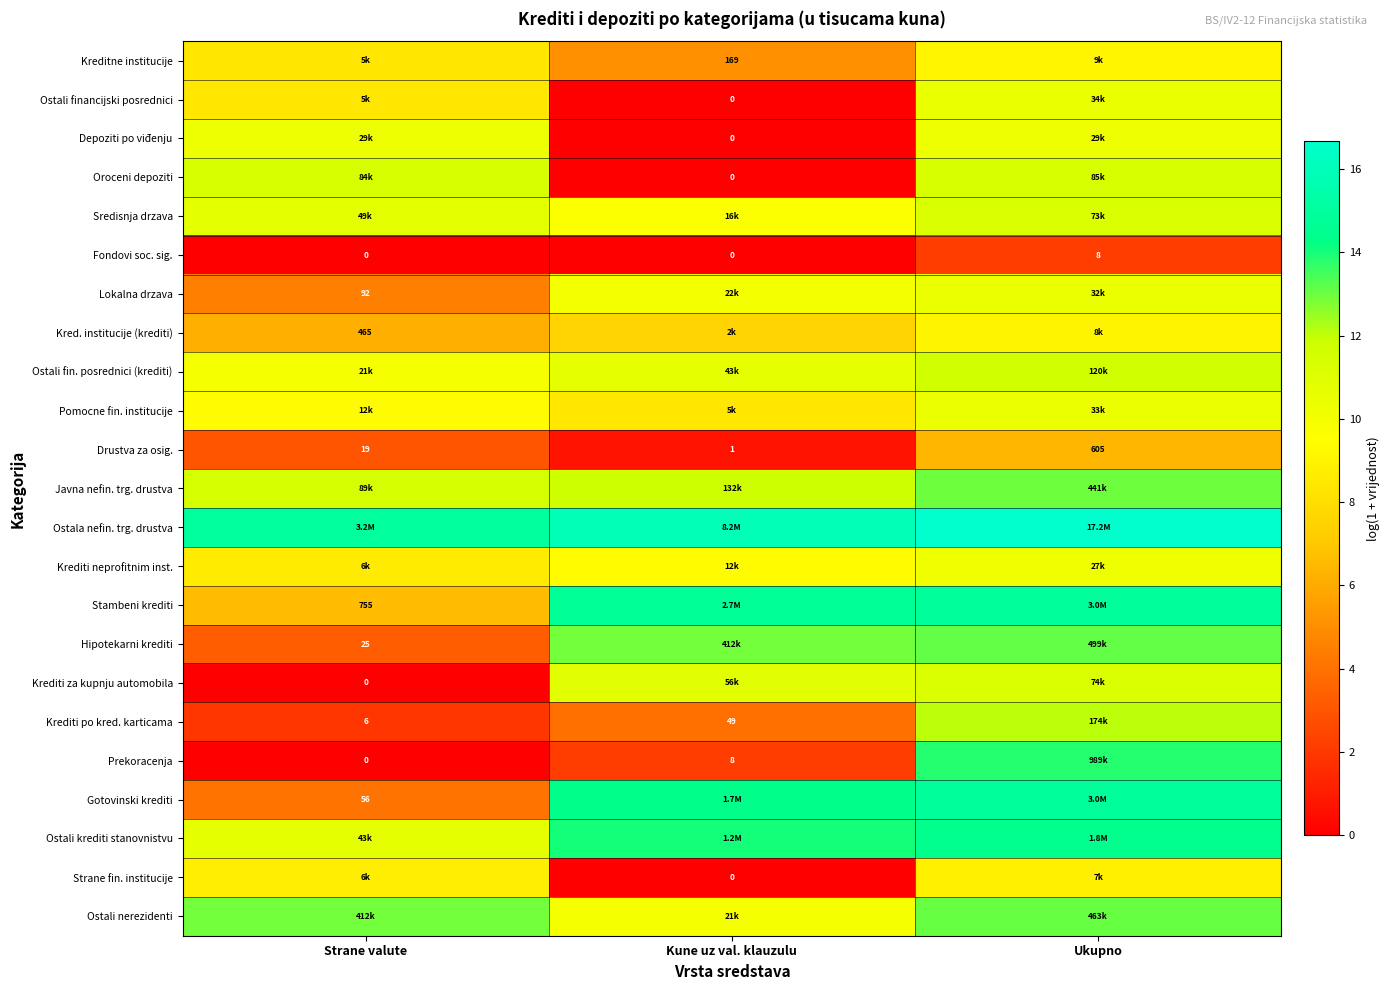

What is the average value of the Pomocne fin. institucije series?

9.4